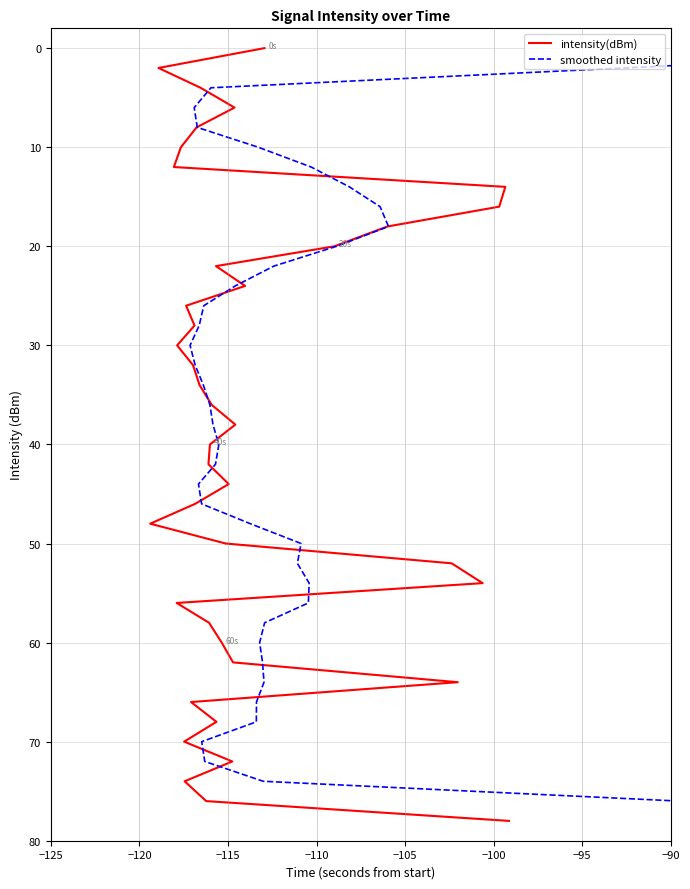

What is the value of the intensity(dBm) point at the 35th from the left?

68